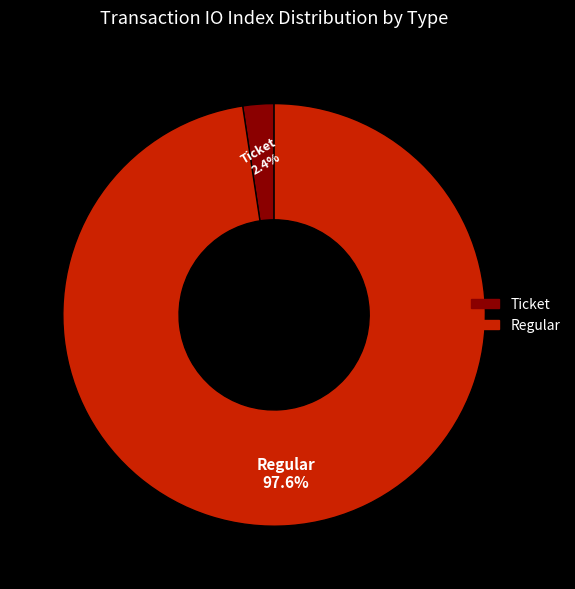

Rank the categories by value from highest to lowest.

Regular, Ticket